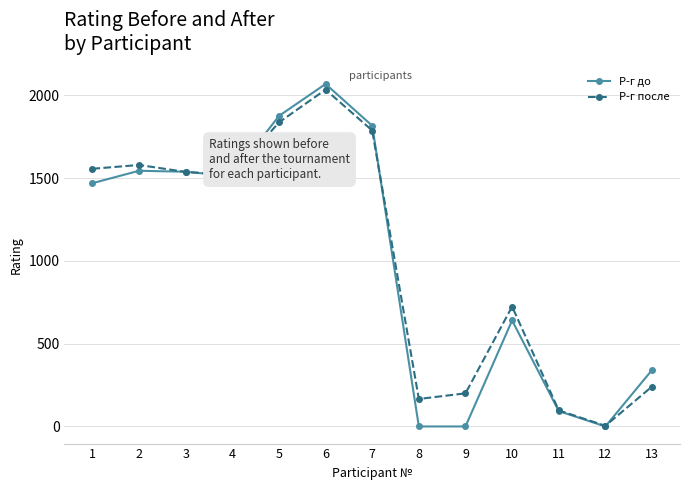

What is the value of the Р-г до point at the 1st from the left?

1469